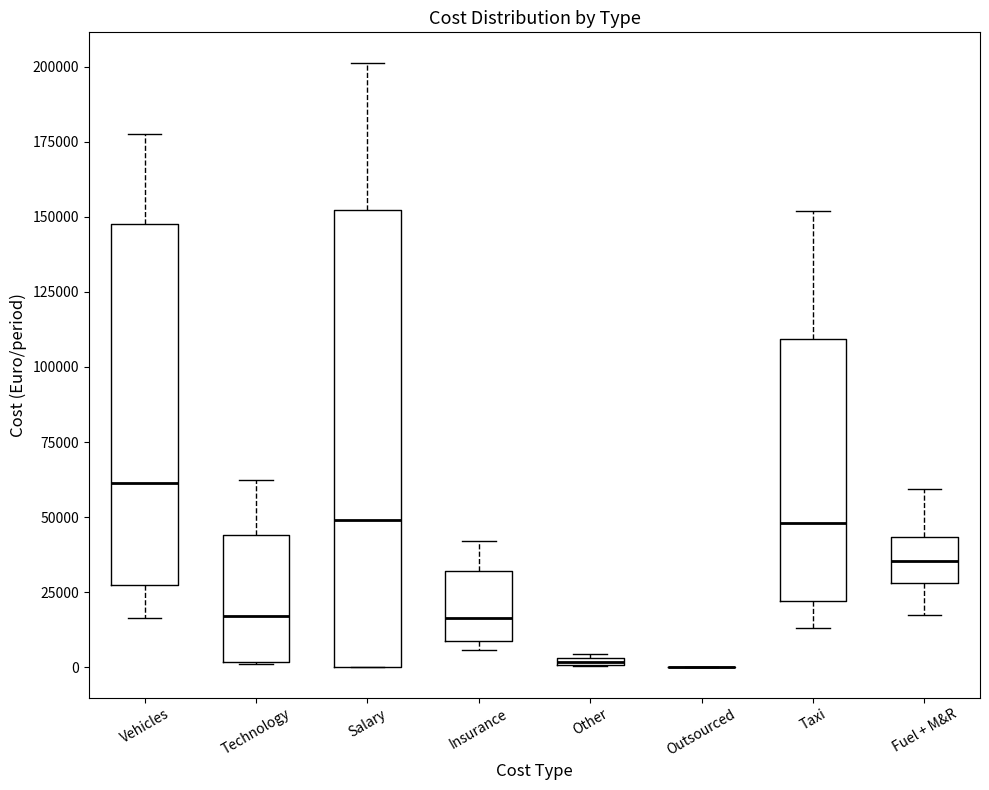

Which box is the tallest, from its lower edge to its upper edge?

Salary